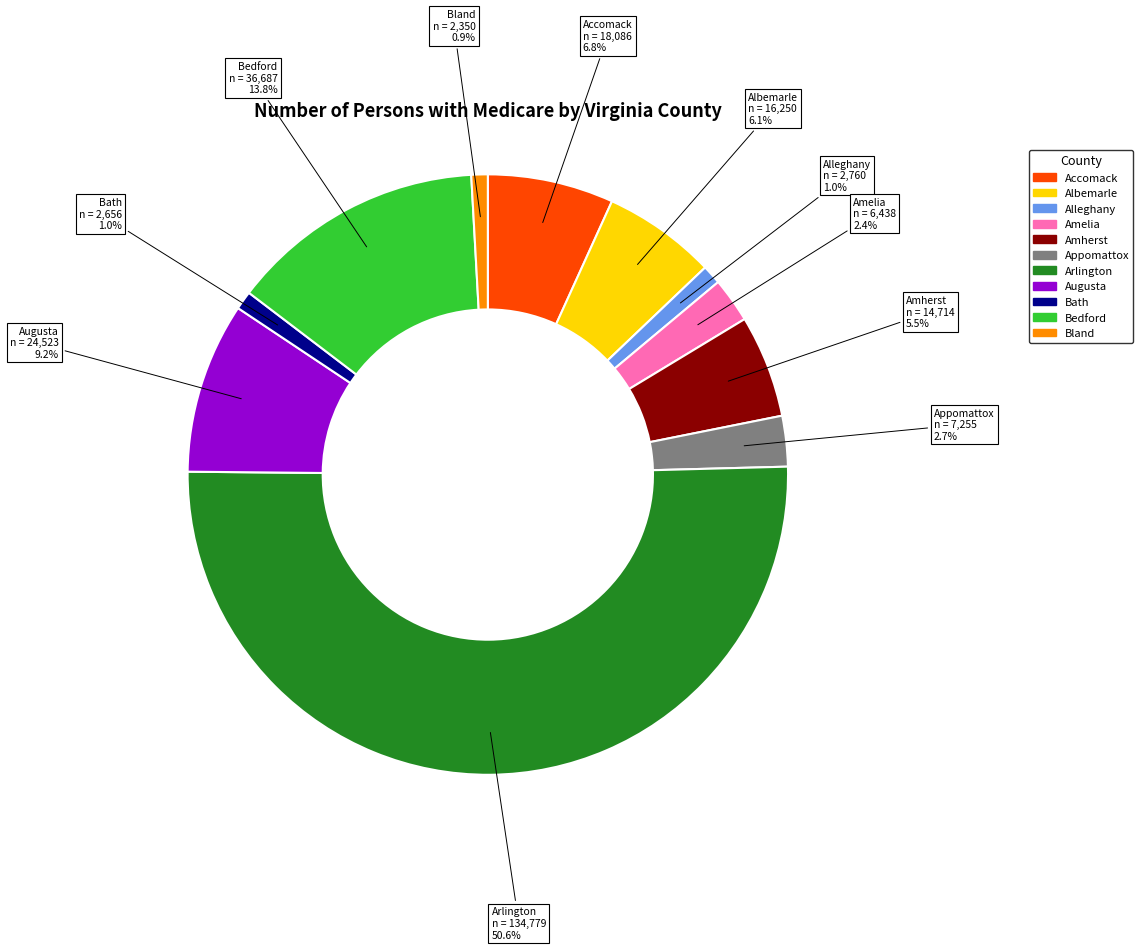

To the nearest percent, what percentage of the pie is Alleghany?

1%